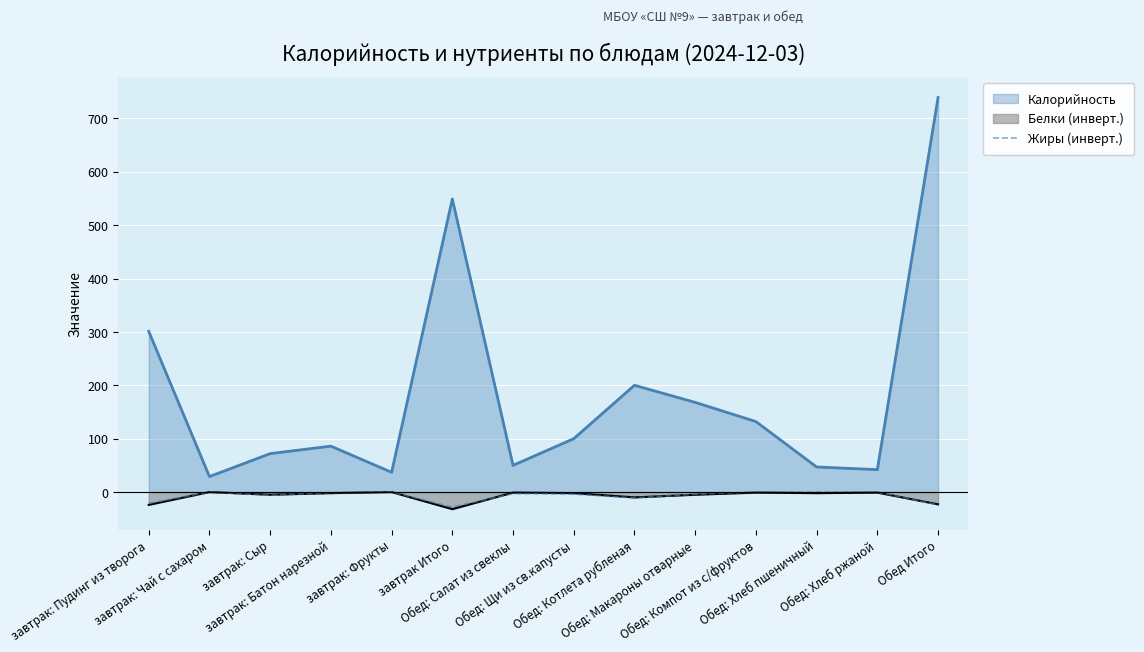

The chart shows a value of 0 at Обед: Компот из с/фруктов. True or false?

True